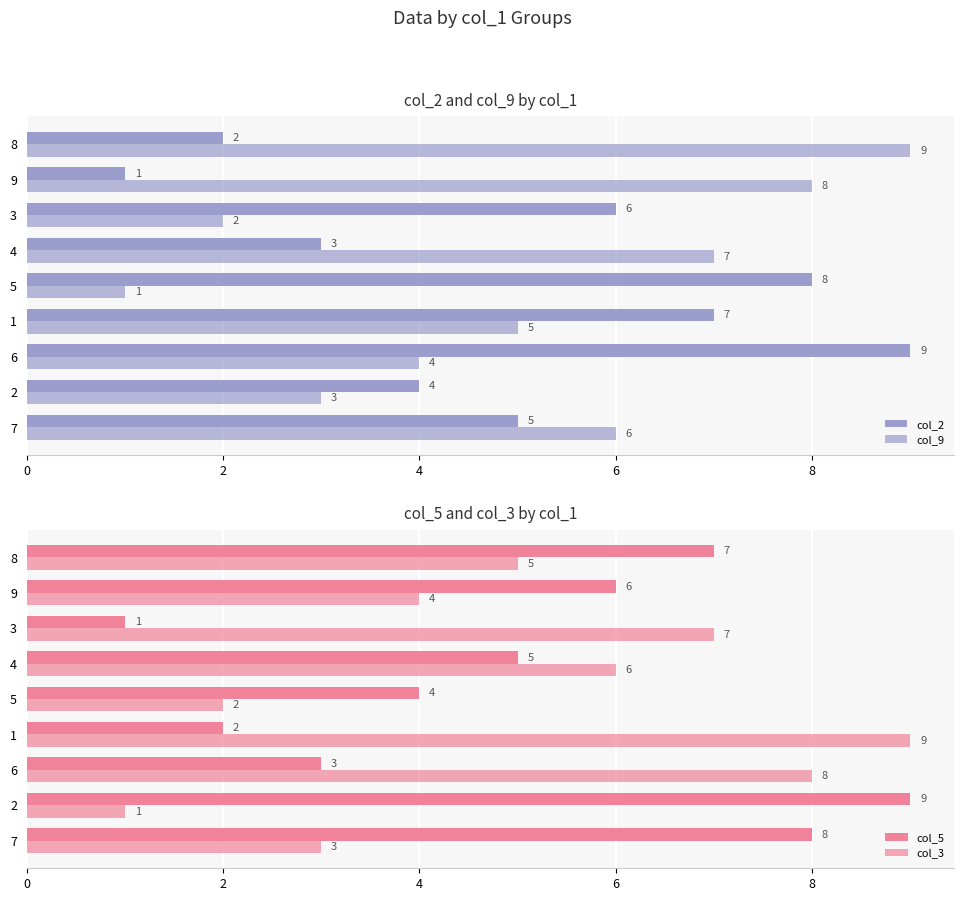

What is the difference between the maximum and minimum values in the col_2 series?

8